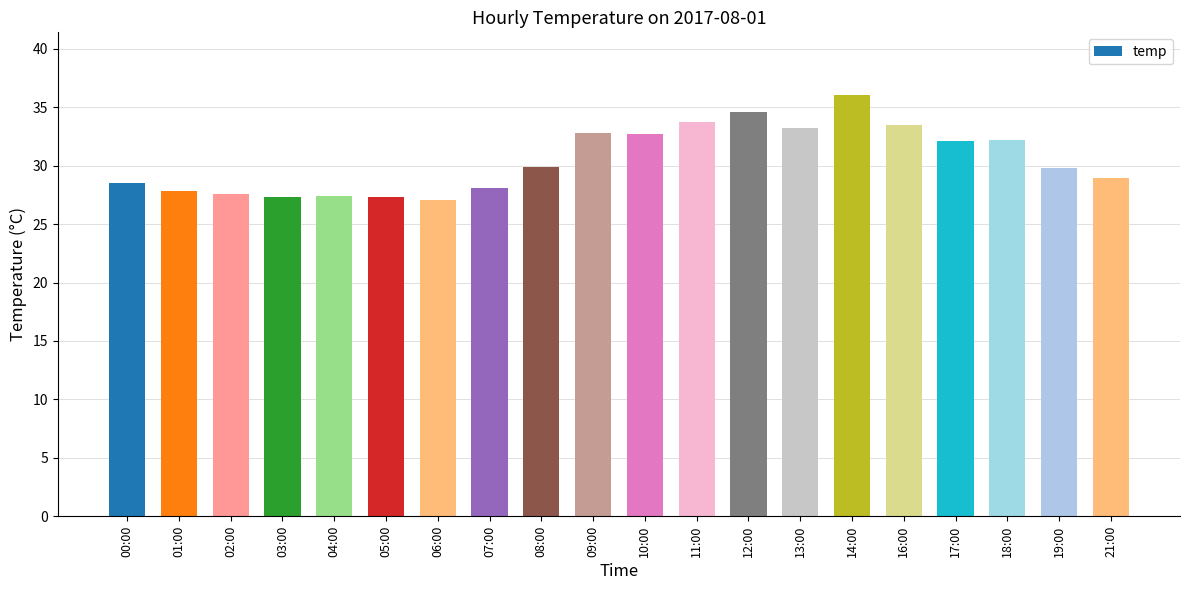

What is the average value?

30.5